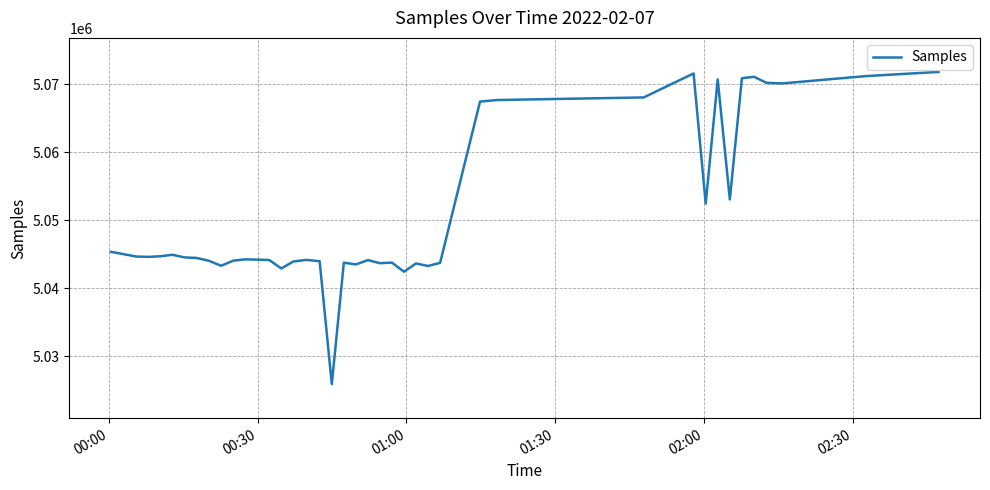

What is the greatest value displayed?

5071776